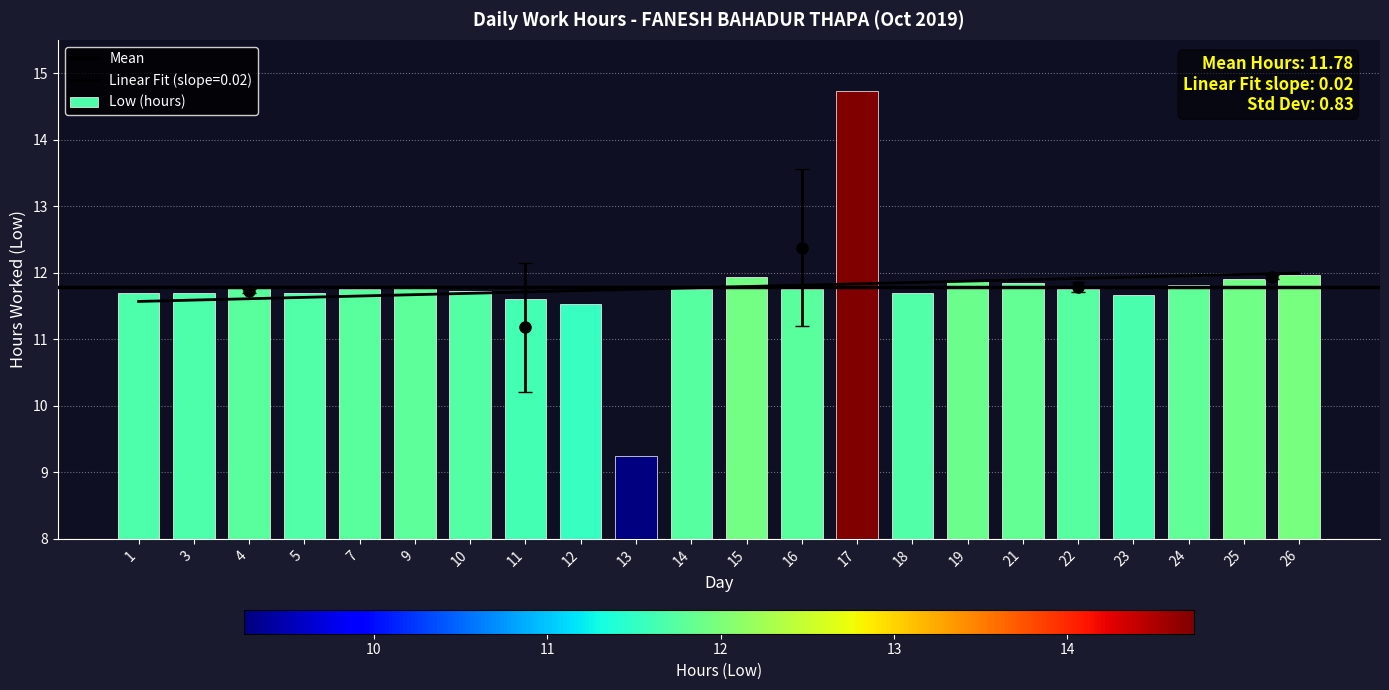

How many values are below 11?

1